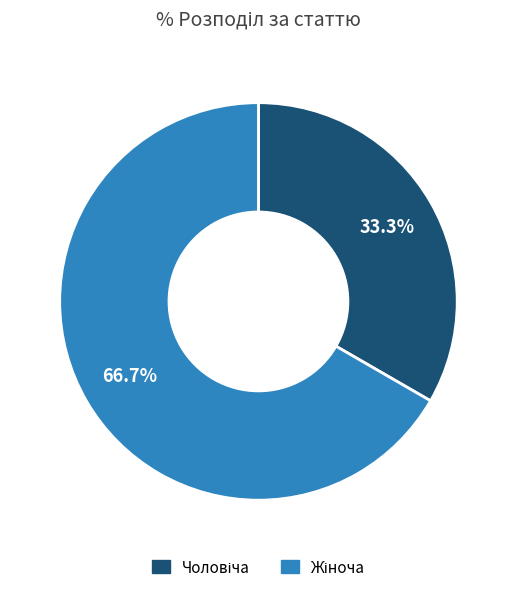

To the nearest percent, what is the difference between the largest and smallest slice percentages?

33%